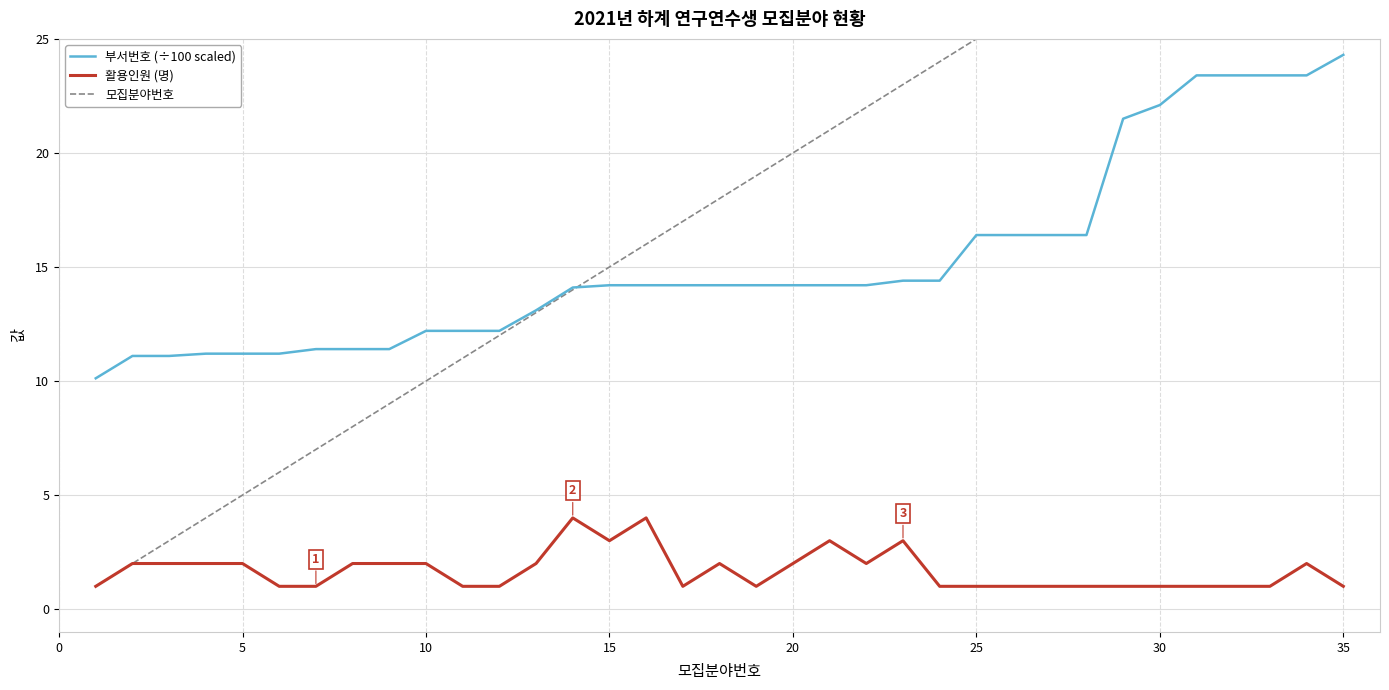

Which series has the widest spread of values?

모집분야번호